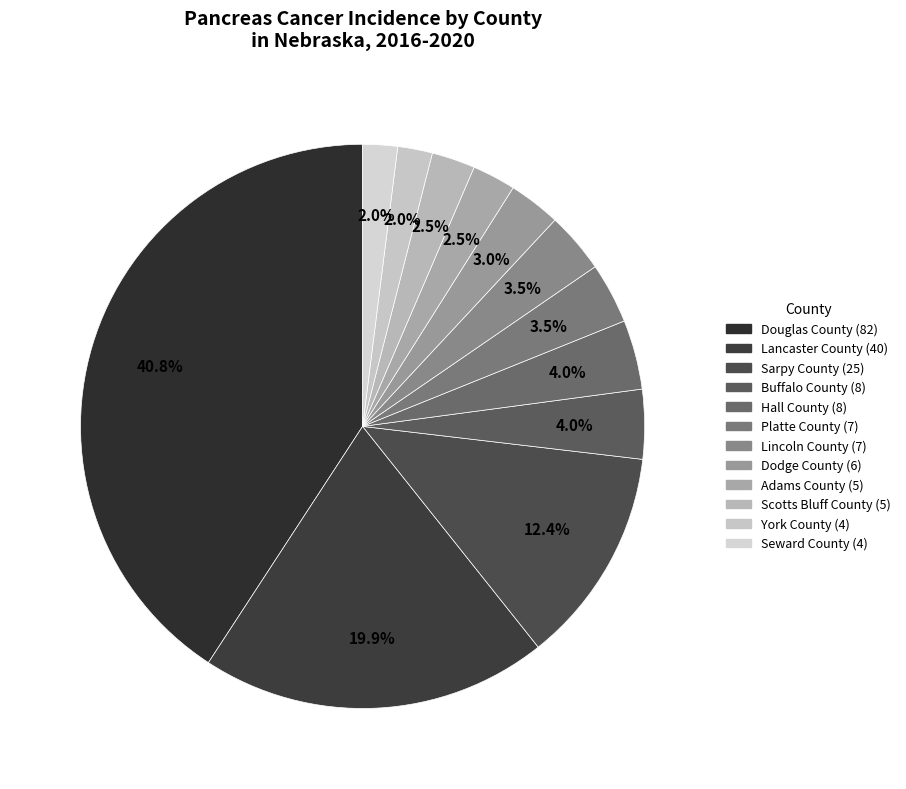

To the nearest percent, what is the difference between the Seward County and Lincoln County slice percentages?

1%